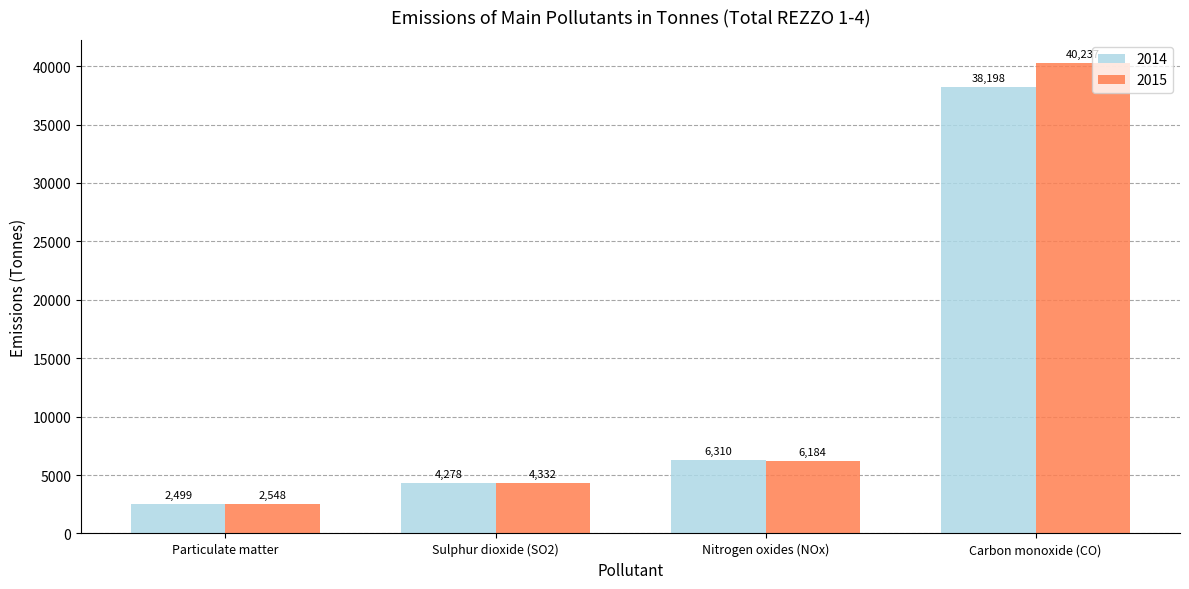

How many data points in 2015 are above 6184?

2